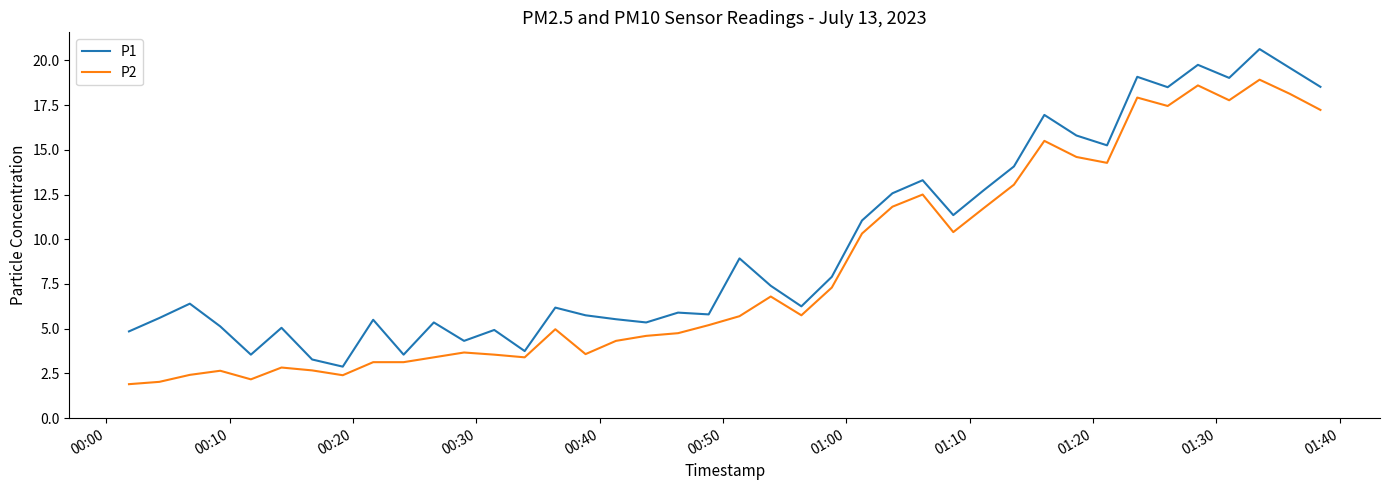

Rank the series by their average value, from highest to lowest.

P1, P2